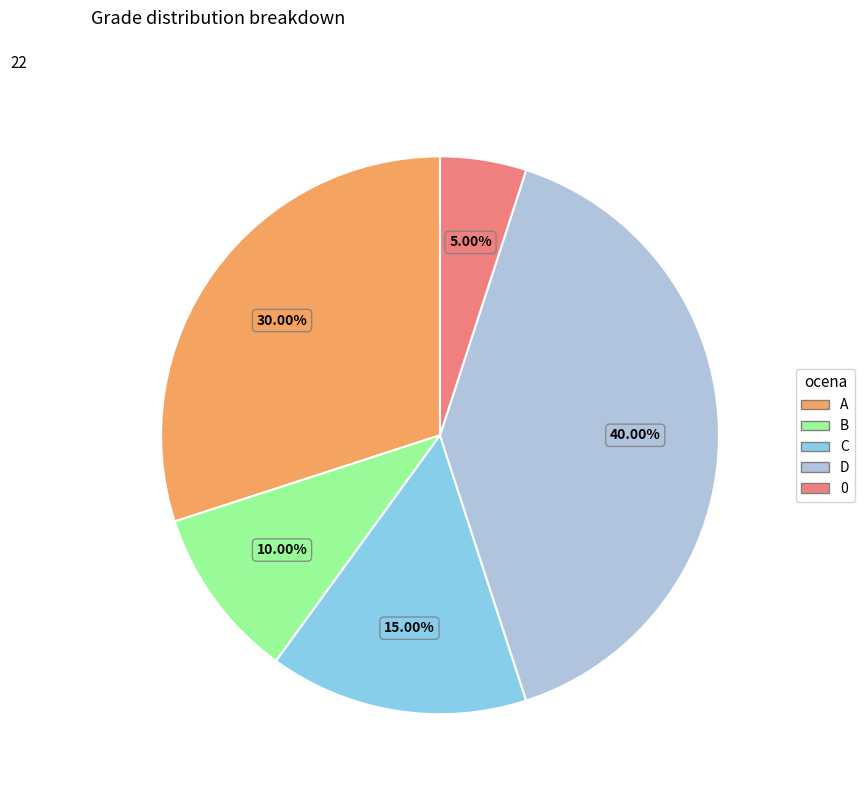

Does 0 represent more than half of the total?

No